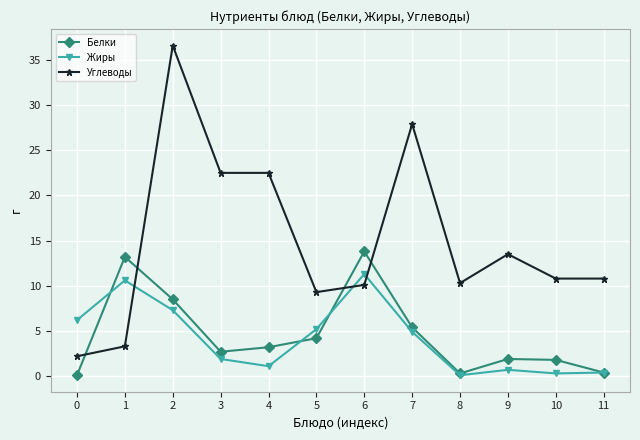

List the series in order of their peak value, highest first.

Углеводы, Белки, Жиры